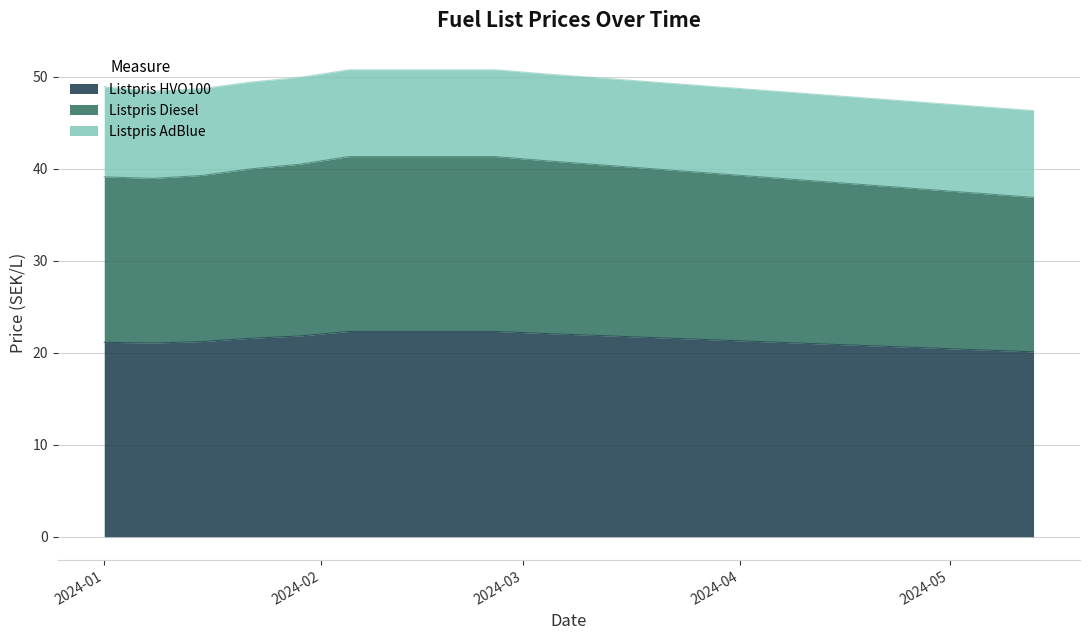

What position from the left is 2024-04-29?

18